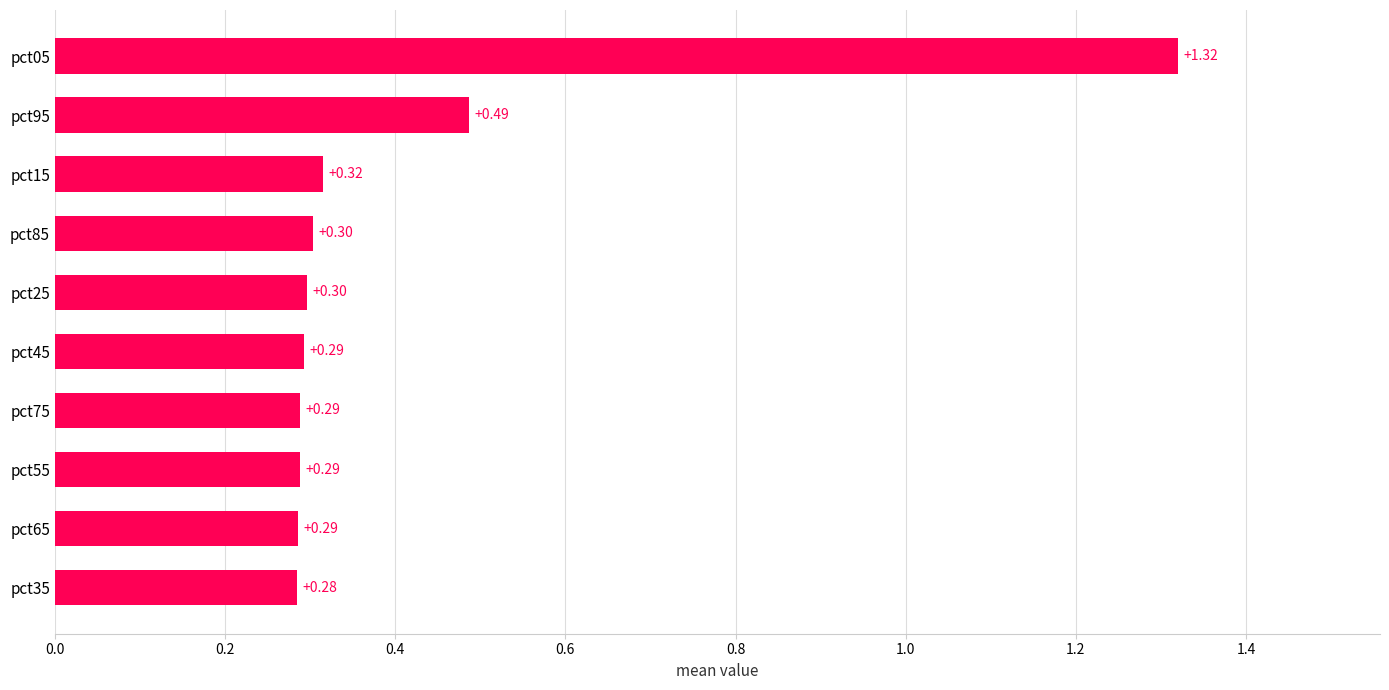

How many data points does each series have?

10